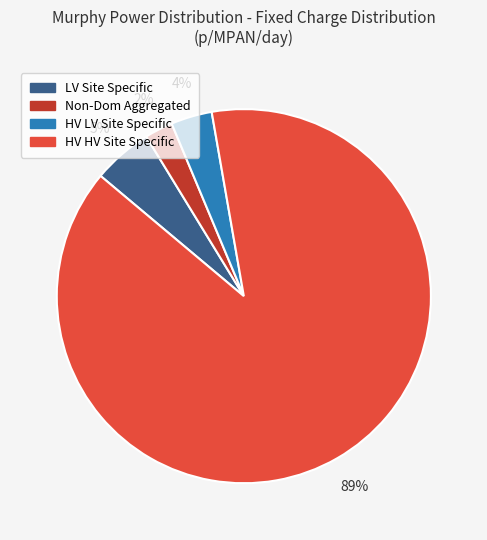

How many slices are in this pie chart?

4